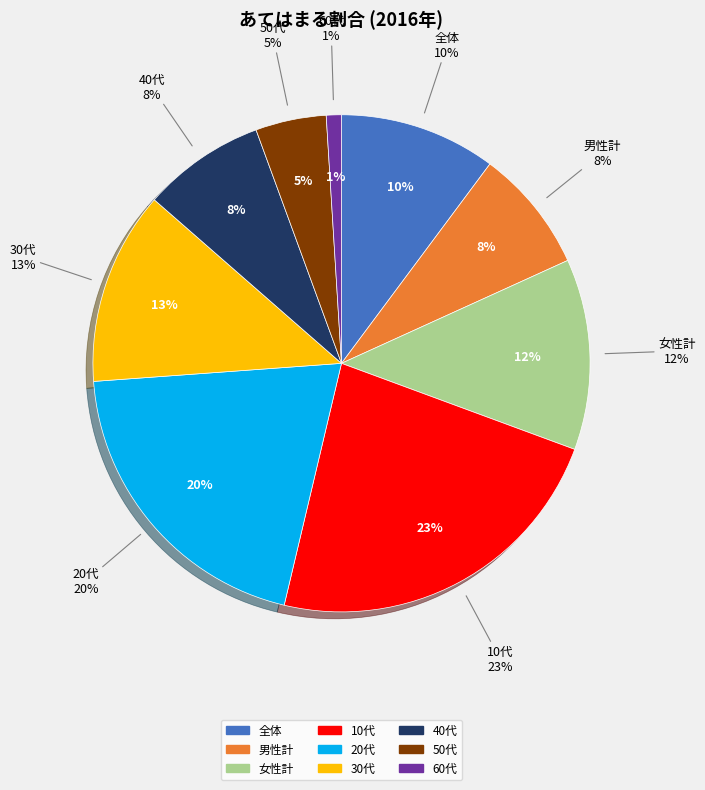

Which has a higher value, 女性計 or 50代?

女性計